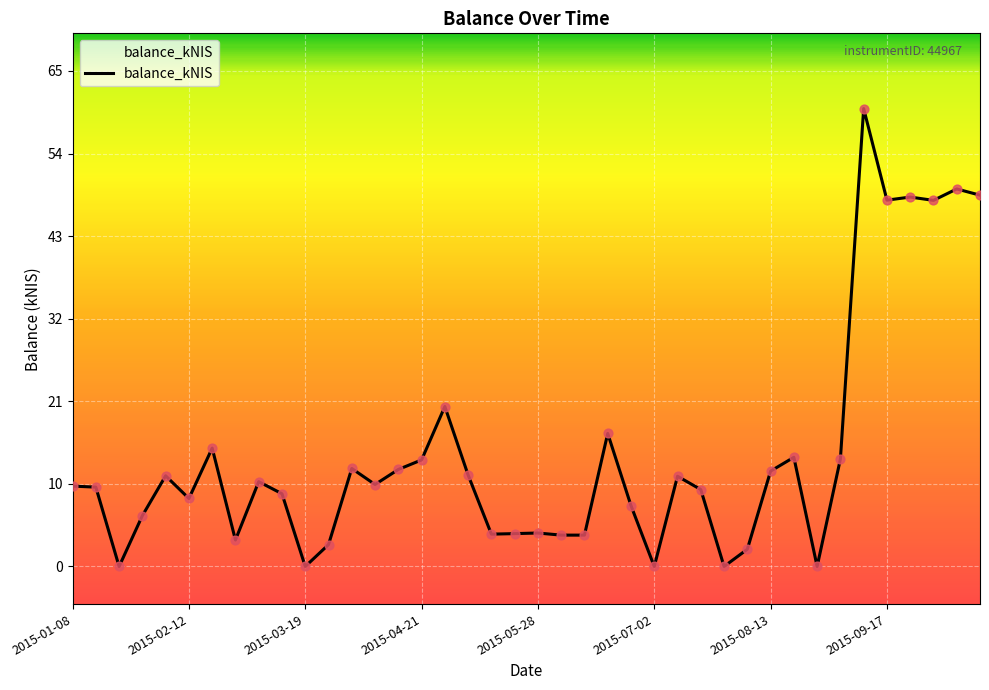

Between 17 and 24, which is larger?

17